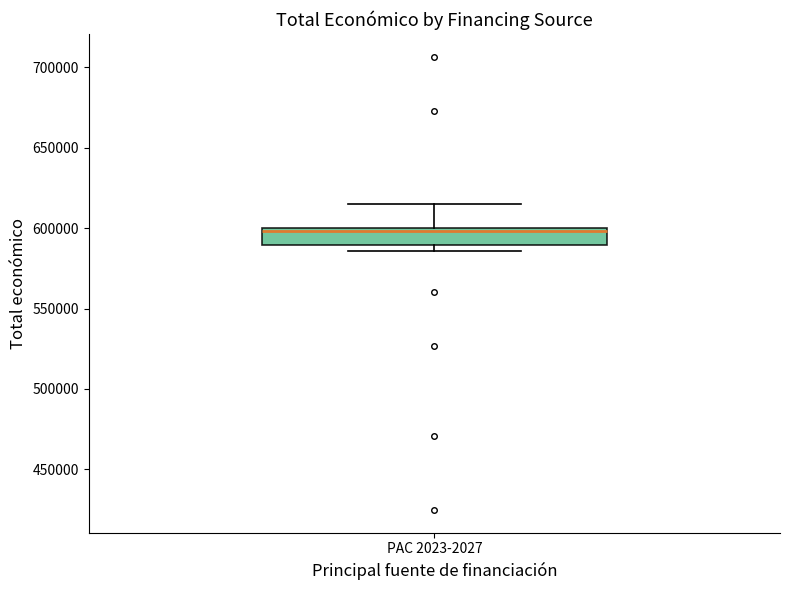

Read this box plot against the y-axis: the position of the median line, the range covered by the box, and the ends of both whiskers. The values are not printed on the chart, so give them approximately, as read against the axis.

median 600000 (just below the box's upper edge), box 590000 to 600000, whiskers 585000 to 615000